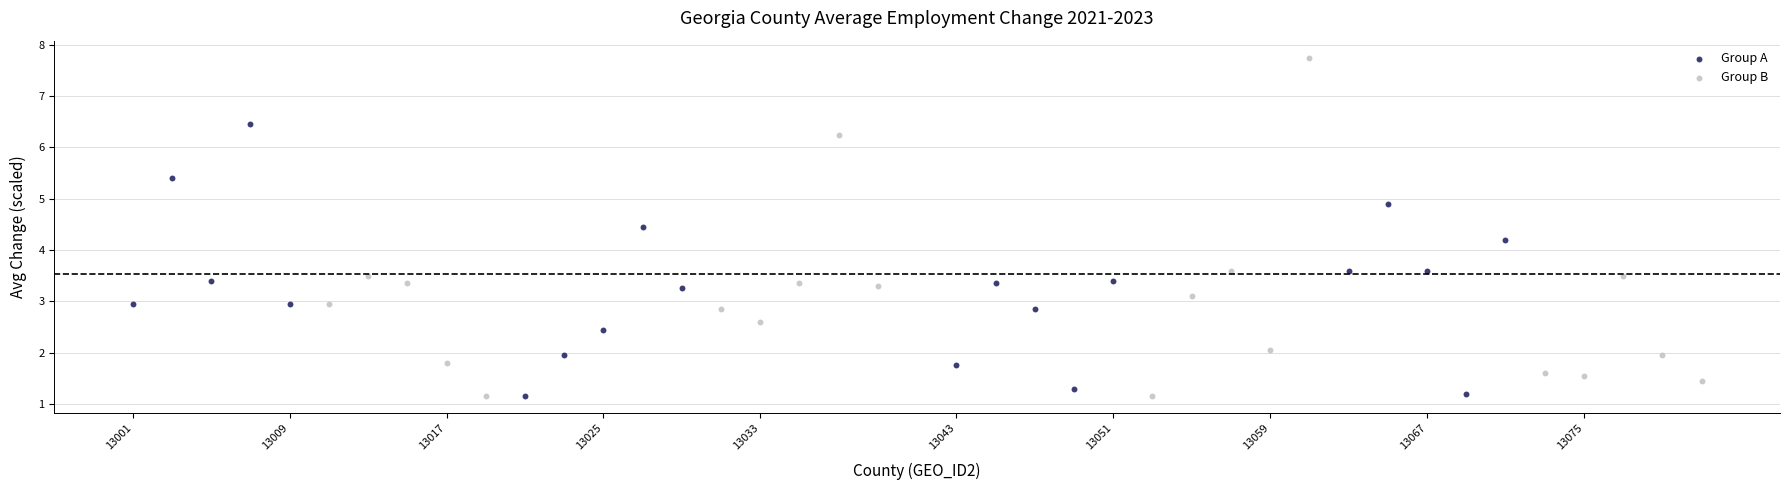

What are all the series names shown in the legend?

Group A, Group B